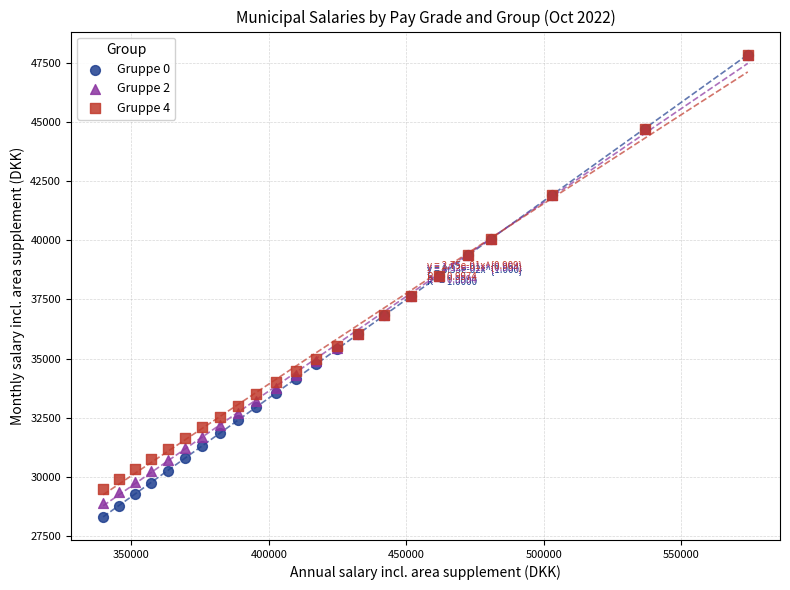

What are all the series names shown in the legend?

Gruppe 0, Gruppe 2, Gruppe 4